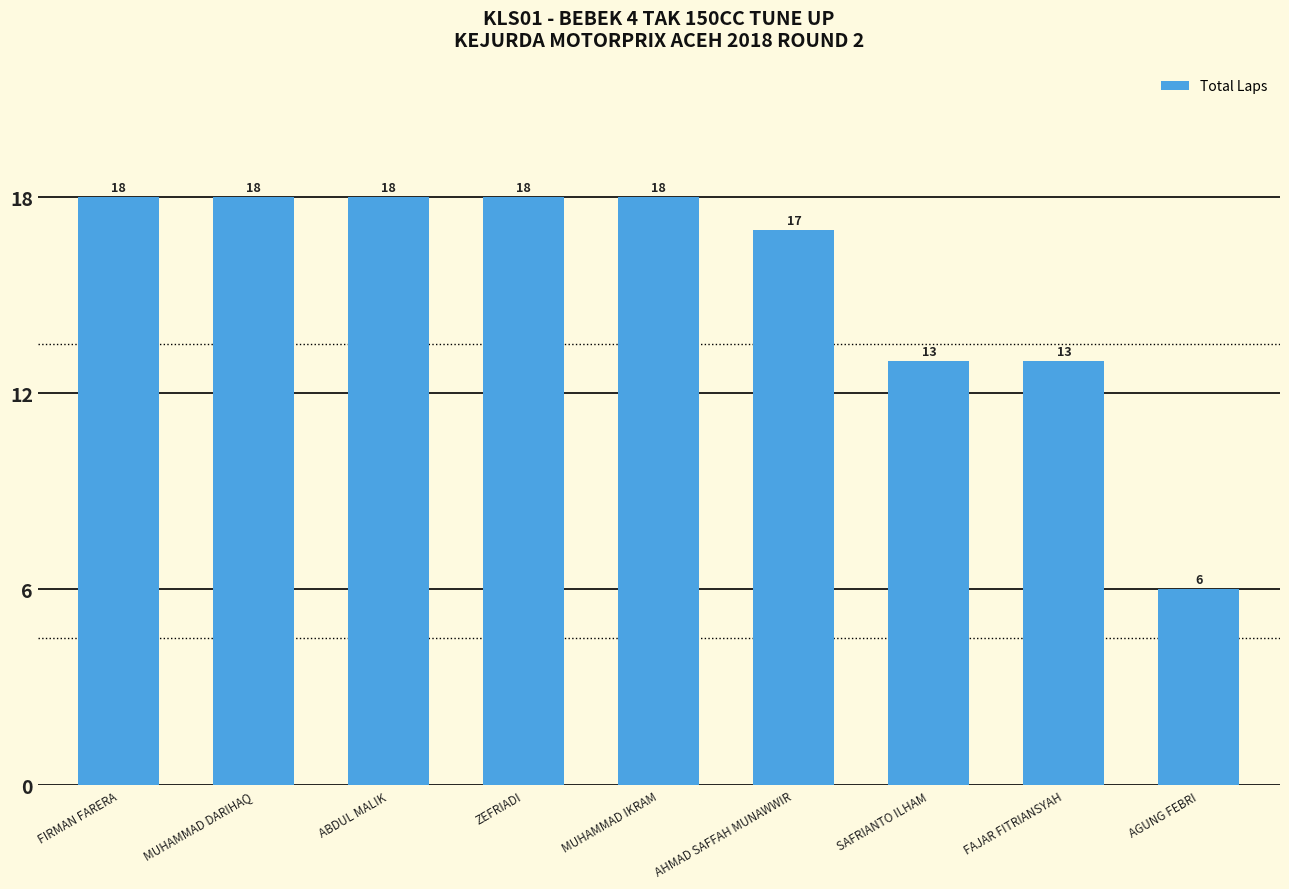

What is the average value?

15